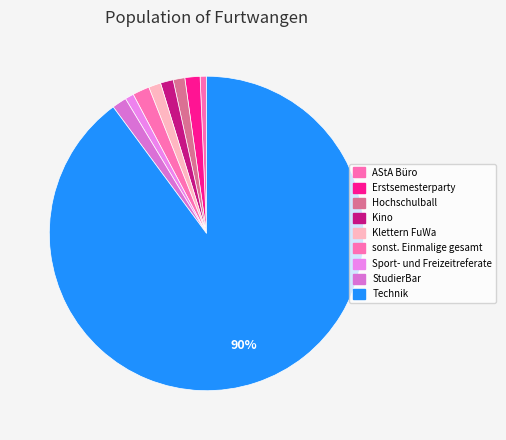

To the nearest percent, what is the average slice percentage?

11%